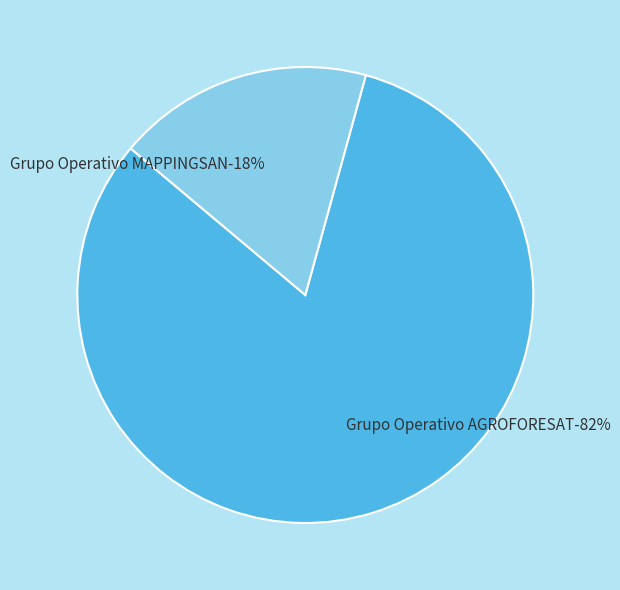

Between Grupo Operativo AGROFORESAT and Grupo Operativo MAPPINGSAN, which is larger?

Grupo Operativo AGROFORESAT